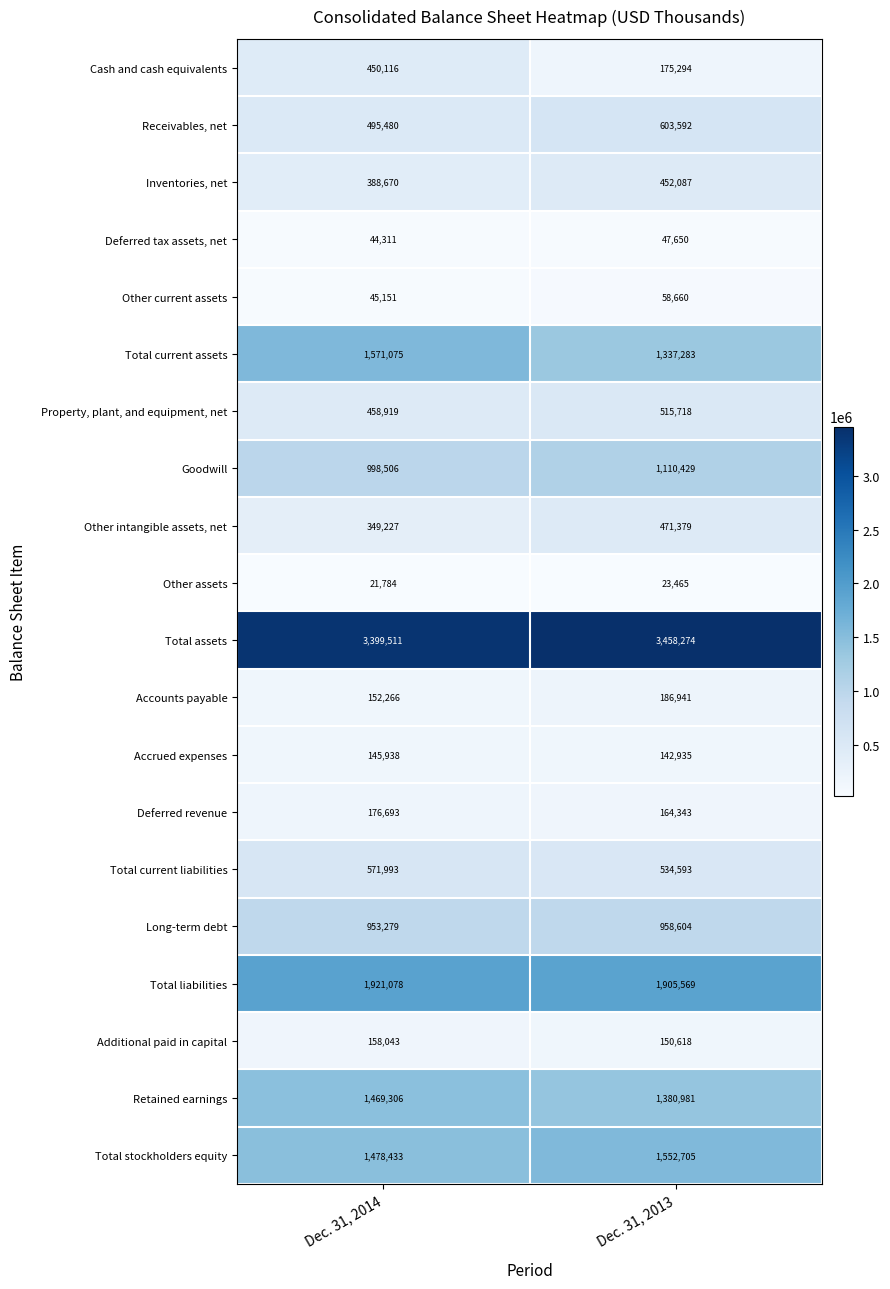

The value of Inventories, net at Dec. 31, 2013 is 452087. True or false?

True